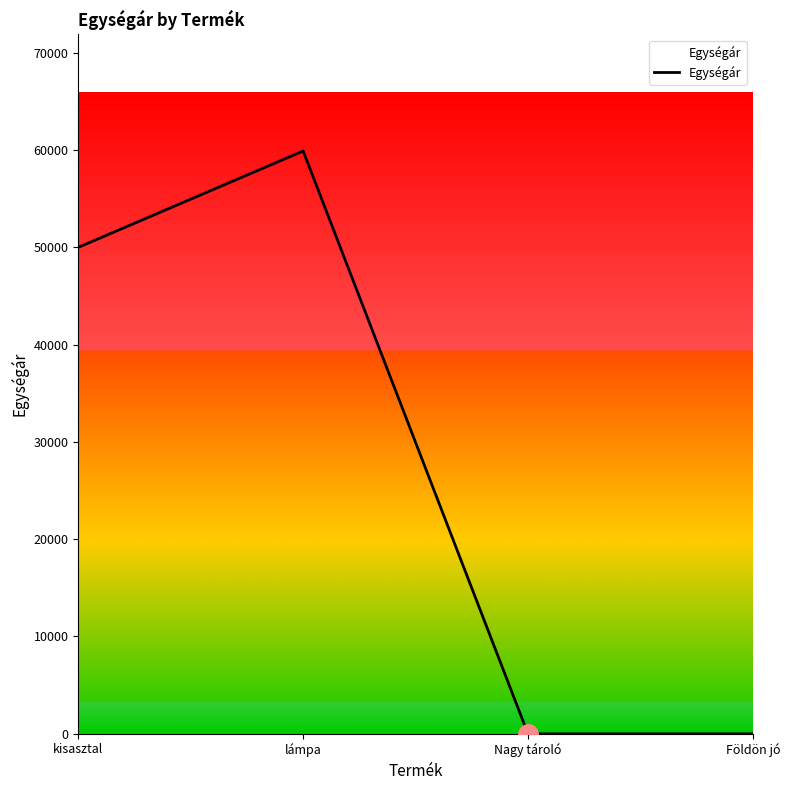

Which label corresponds to the largest value in the chart?

lámpa